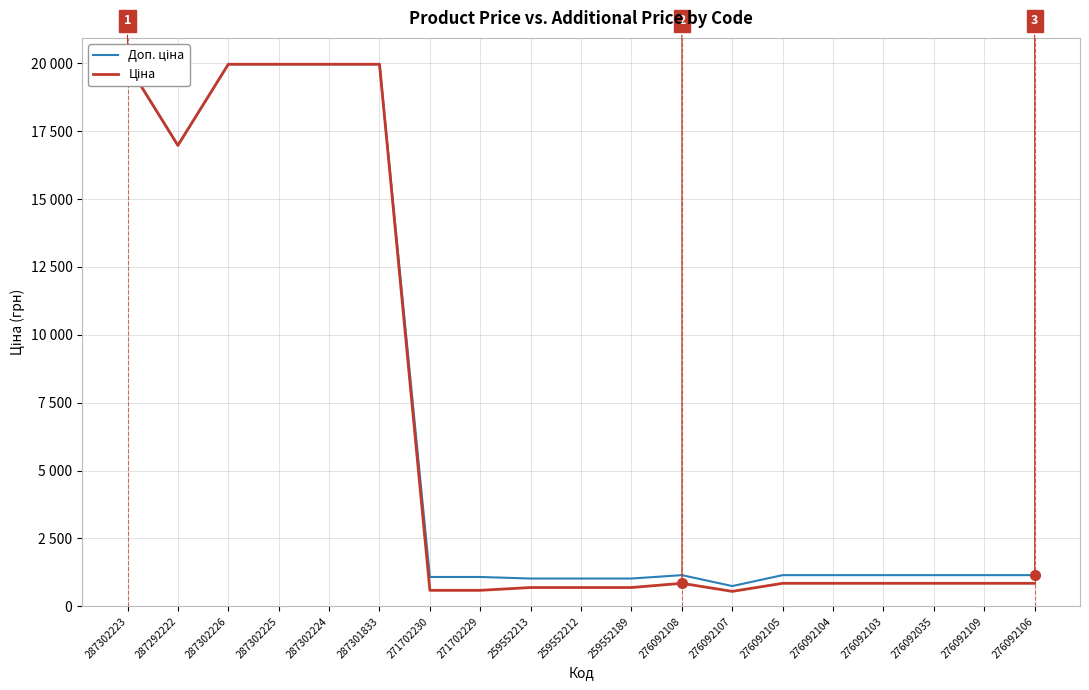

Rank the categories by Ціна value from highest to lowest.

287302223, 287302226, 287302225, 287302224, 287301833, 287292222, 276092108, 276092105, 276092104, 276092103, 276092035, 276092109, 276092106, 259552213, 259552212, 259552189, 271702230, 271702229, 276092107